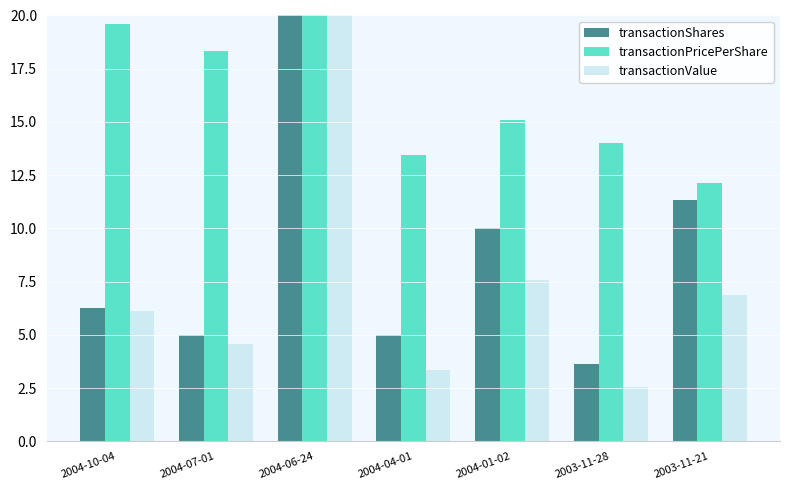

What is the value of the transactionShares bar at the 3rd from the left?

20.0